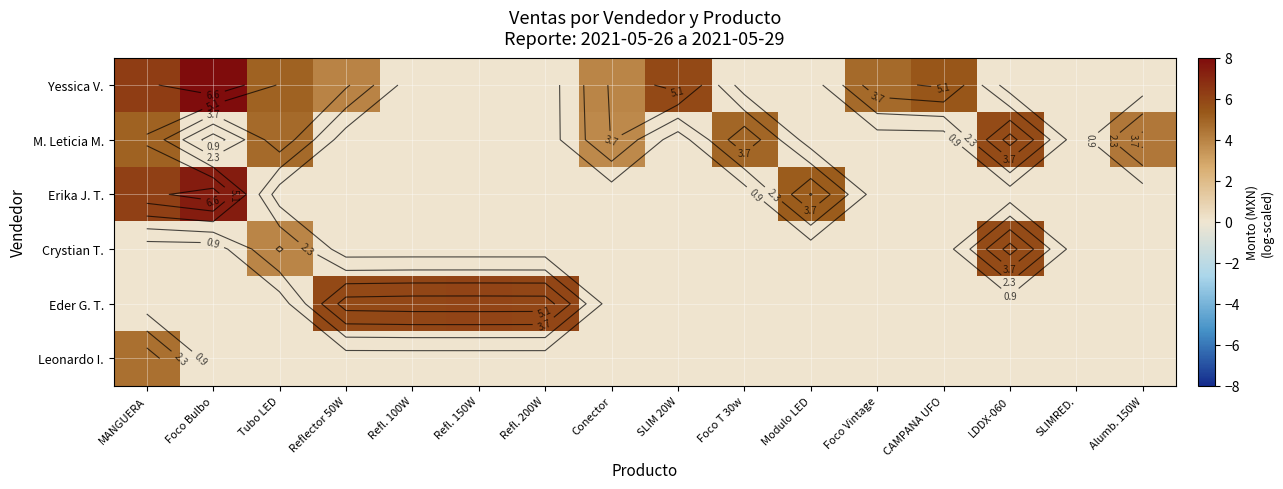

At which category is the sum across all series the highest?

MANGUERA